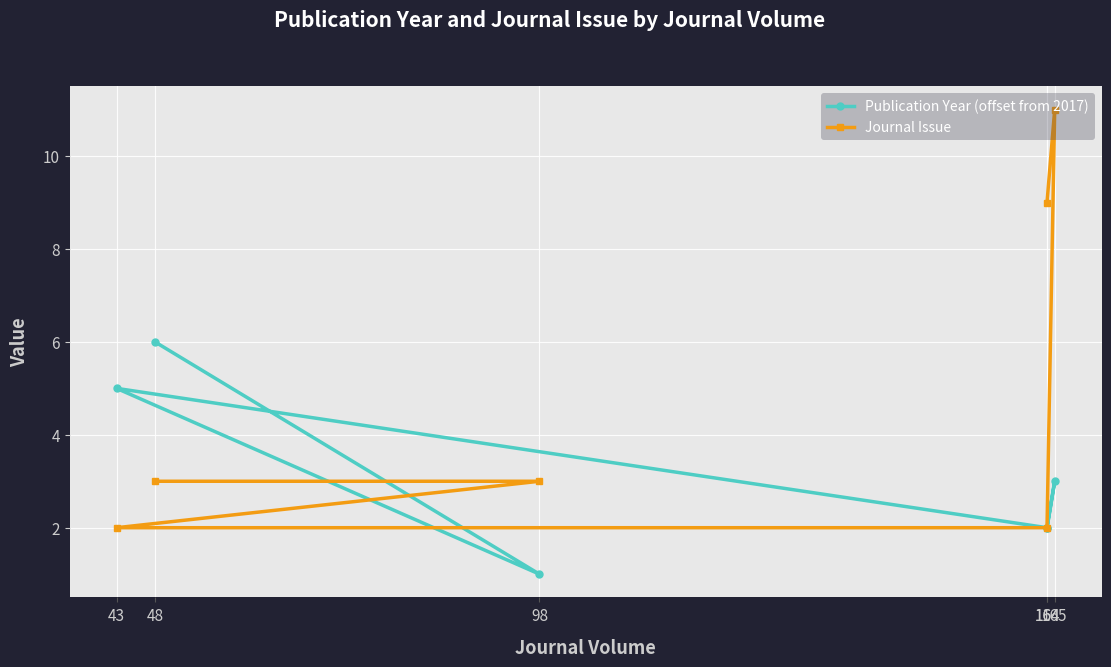

Reading left to right, extract all data points from this chart.

Publication Year (offset from 2017): 2	3	2	5	1	6
Journal Issue: 9	11	2	2	3	3